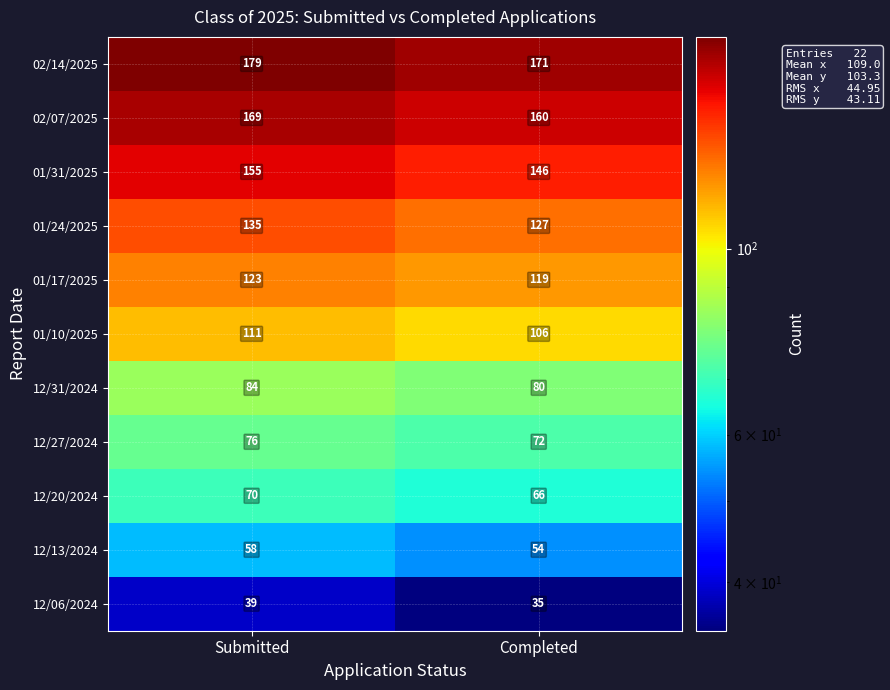

What is the total value across all series at Completed?

1136